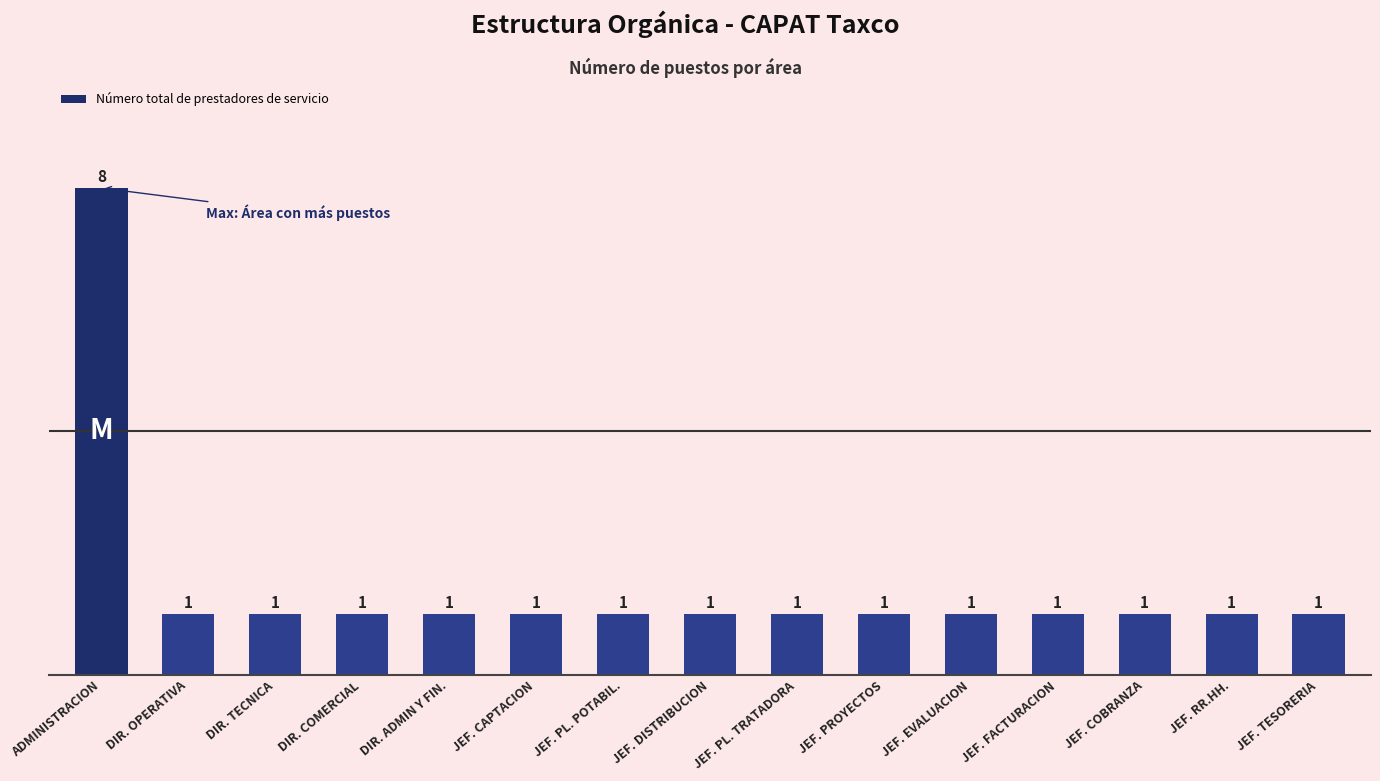

How many data points are above 1?

1